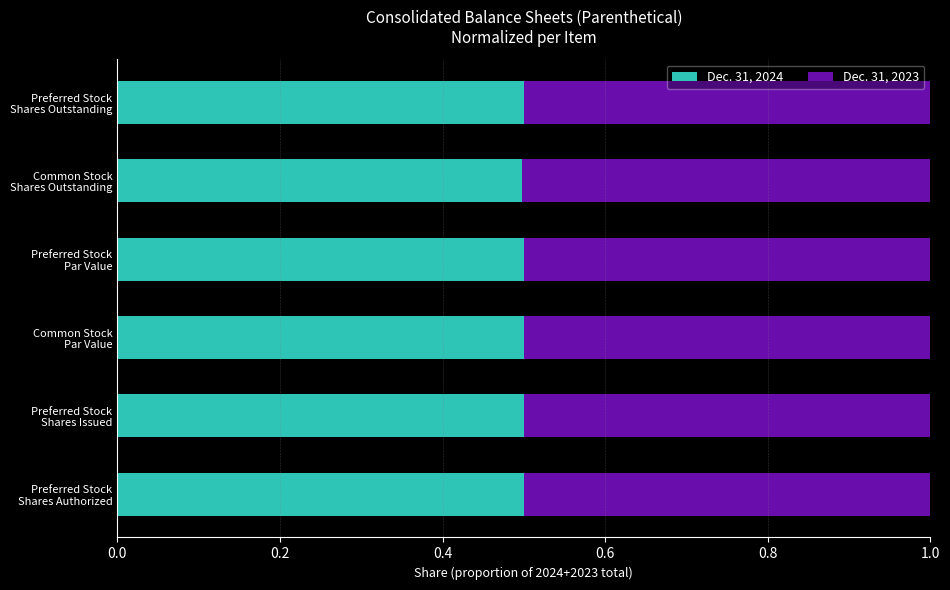

How many Dec. 31, 2024 values are between 0 and 1?

6